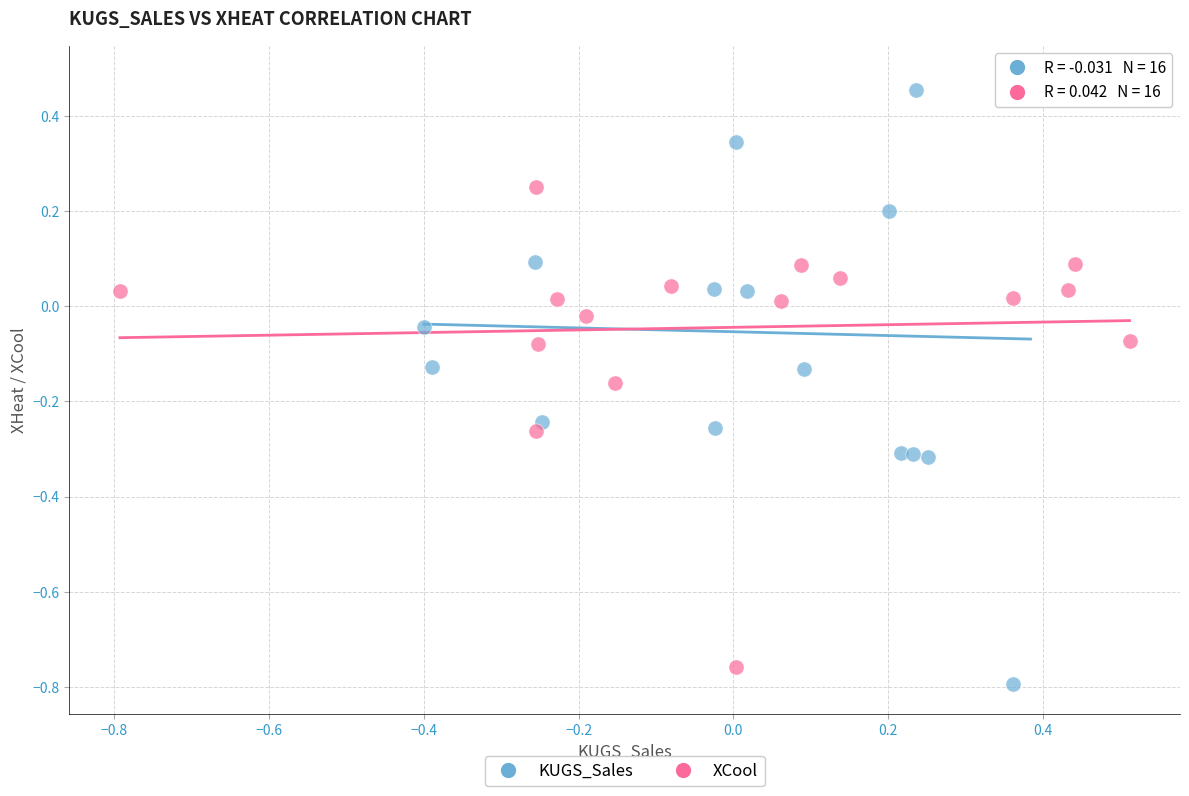

Which series has the largest Y range (max minus min)?

KUGS_Sales